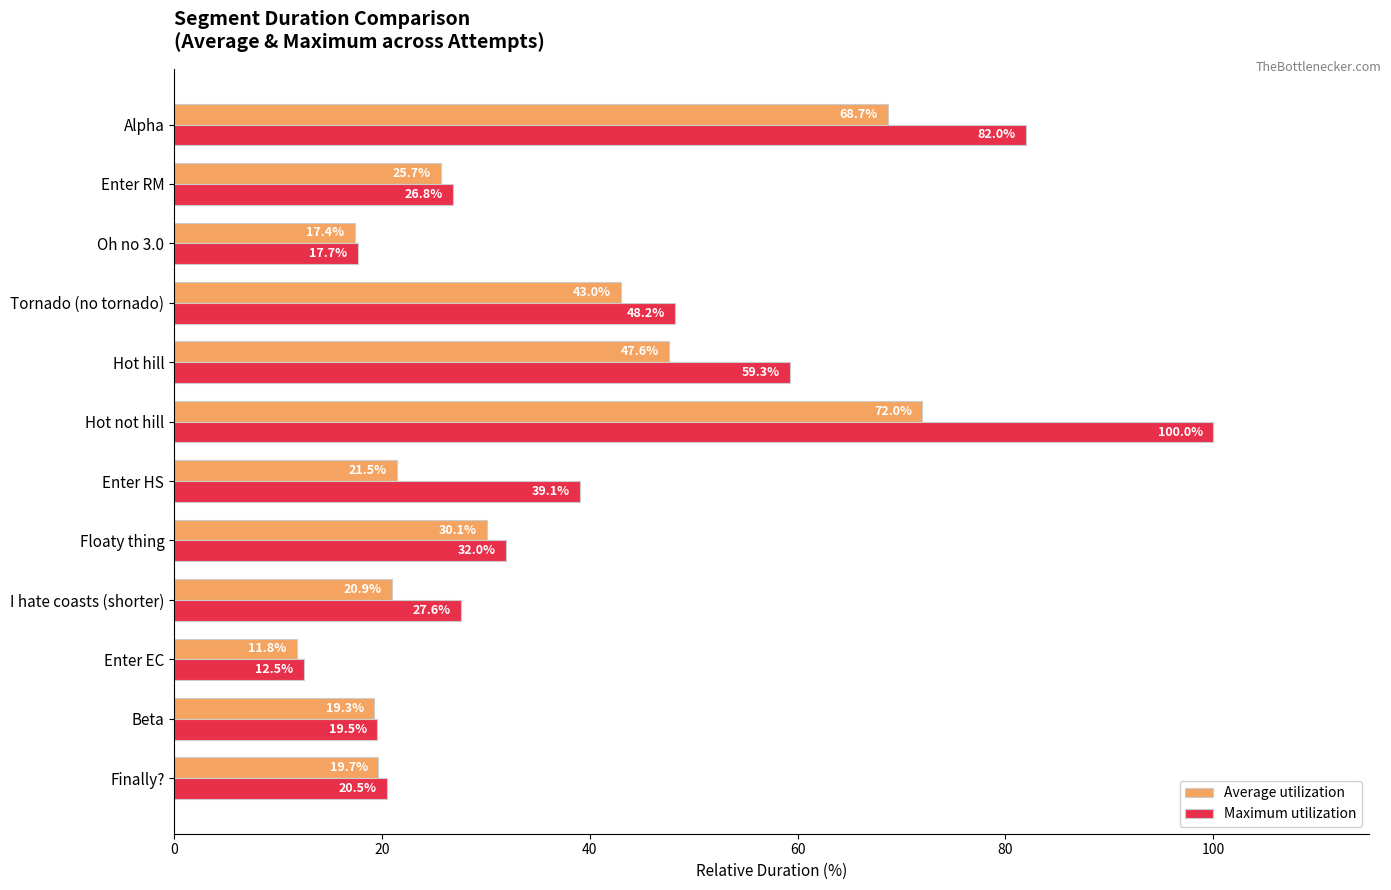

Which series has the widest spread of values?

Maximum utilization